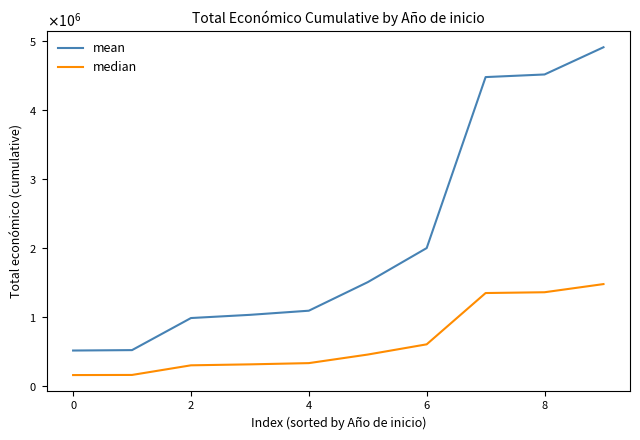

What is the sum of all median values?

6460624.8